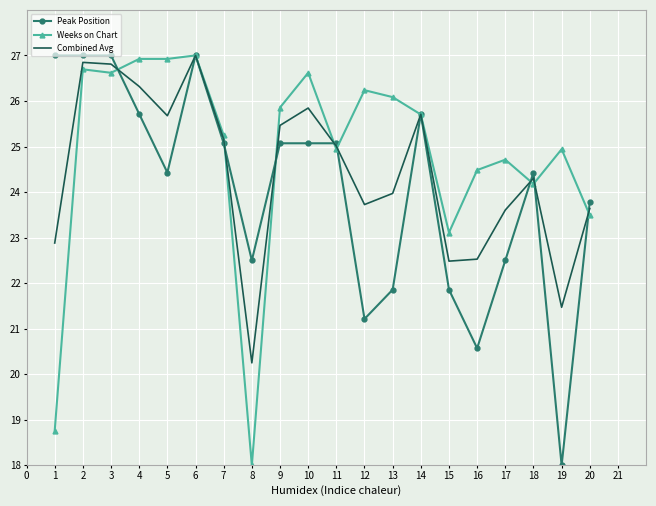

Is it true that Weeks on Chart equals 41.1 at 9?

False